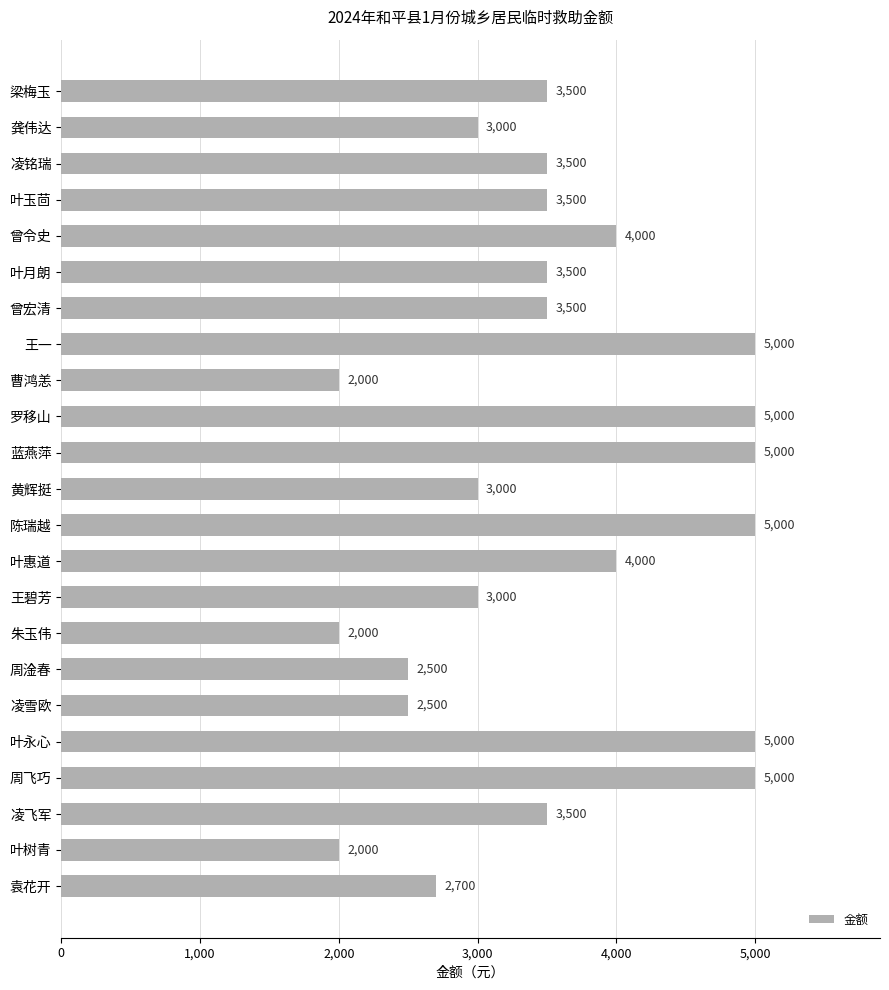

How many bars are there in total?

23